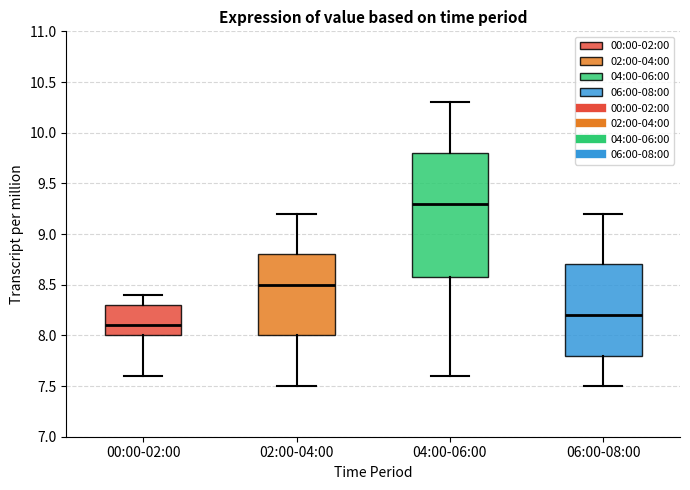

Reading left to right, read every box against the y-axis: the position of its median line, the range the box covers, and the ends of its whiskers. The values are not printed on the chart, so give them approximately, as read against the axis.

00:00-02:00: median 8.1, box 8.0 to 8.3, whiskers 7.6 to 8.4
02:00-04:00: median 8.5, box 8.0 to 8.8, whiskers 7.5 to 9.2
04:00-06:00: median 9.3, box 8.6 to 9.8, whiskers 7.6 to 10.3
06:00-08:00: median 8.2, box 7.8 to 8.7, whiskers 7.5 to 9.2